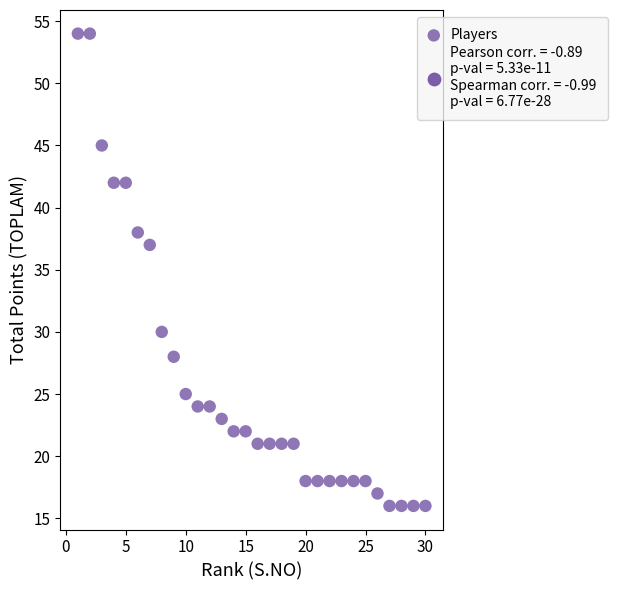

What is the range of X values (max minus min)?

29